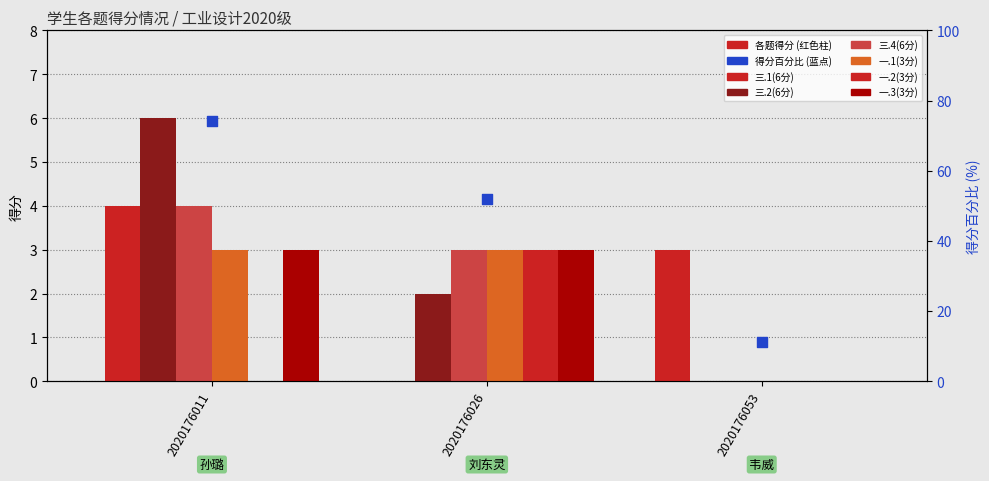

At which category is the sum across all series the highest?

2020176011